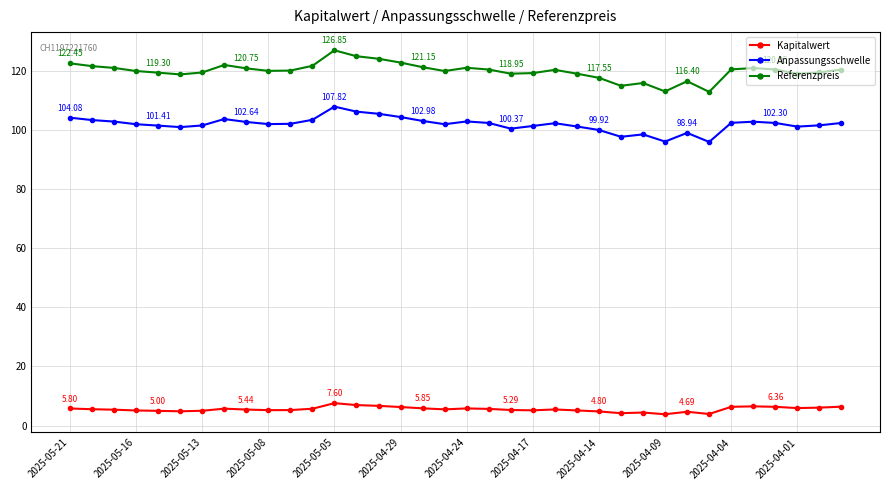

True or false: Anpassungsschwelle and Referenzpreis intersect in this chart.

False